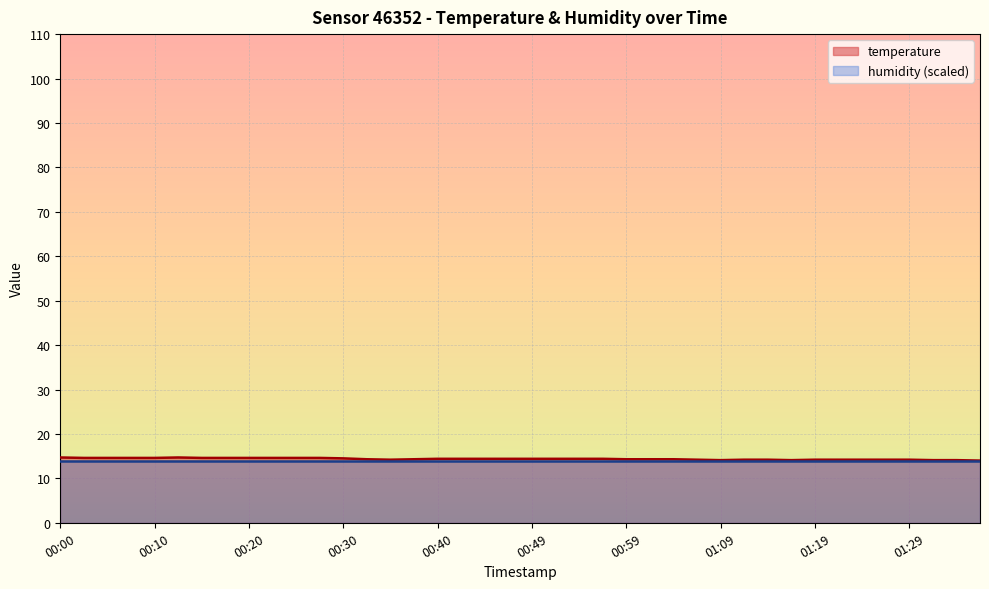

How many lines are shown in the chart?

2